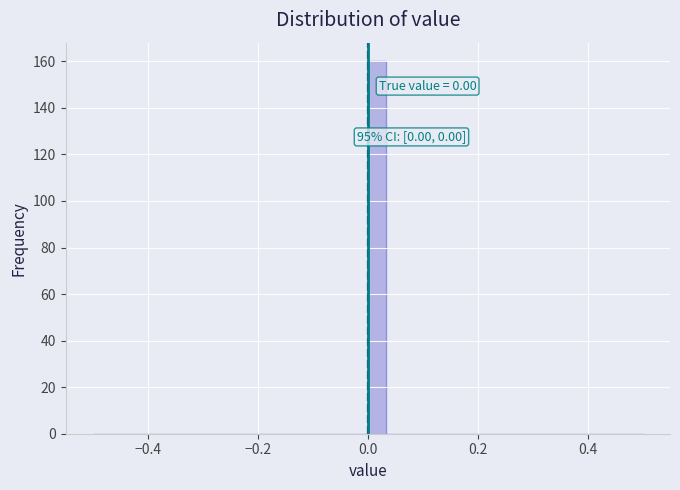

Around what value on the x-axis is the tallest bar? Give the approximate position of its centre, as read against the axis.

0.02